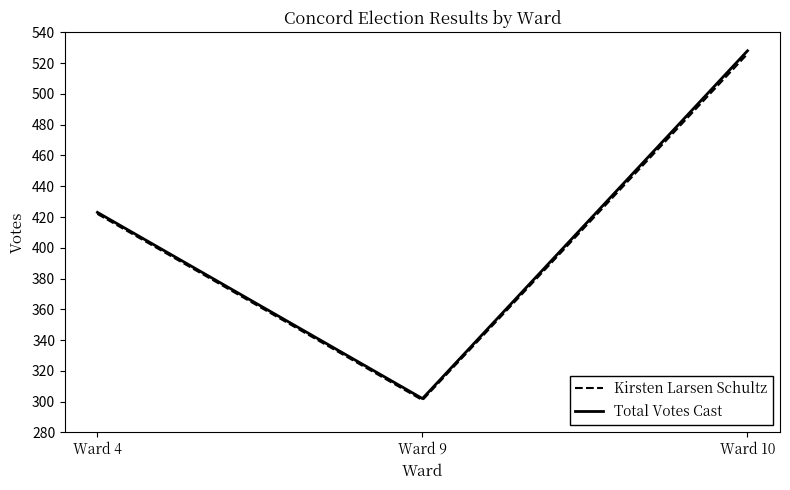

The Kirsten Larsen Schultz series shows 116 at Ward 4. True or false?

False